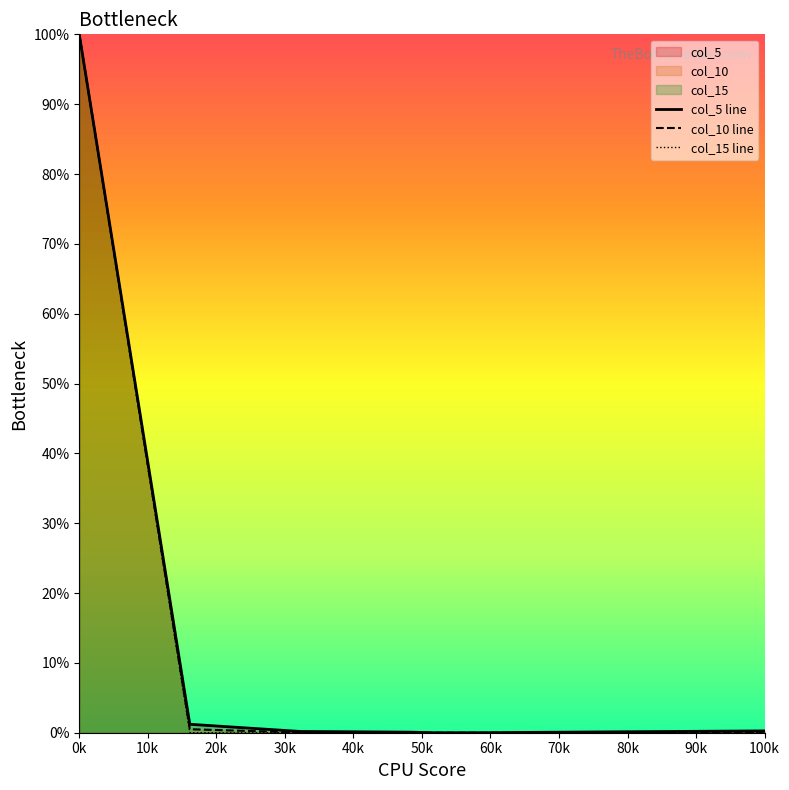

Is it true that col_15 line equals 0.0 at 100k?

True